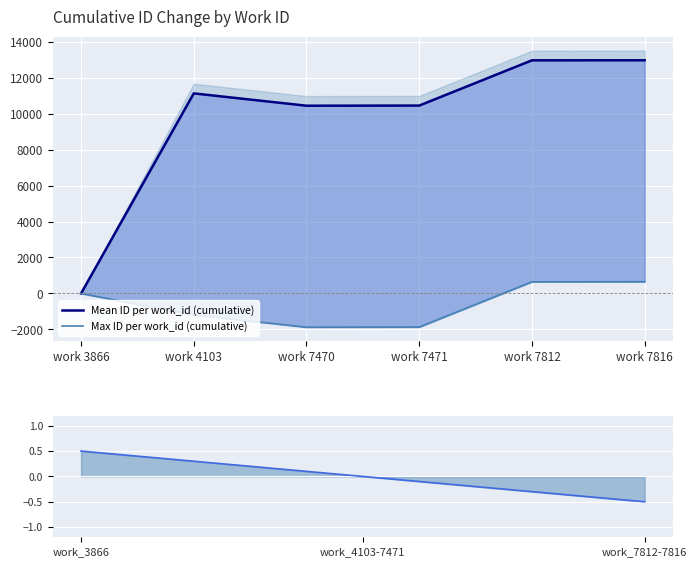

How many values in the Mean ID per work_id (cumulative) series exceed 11119?

3